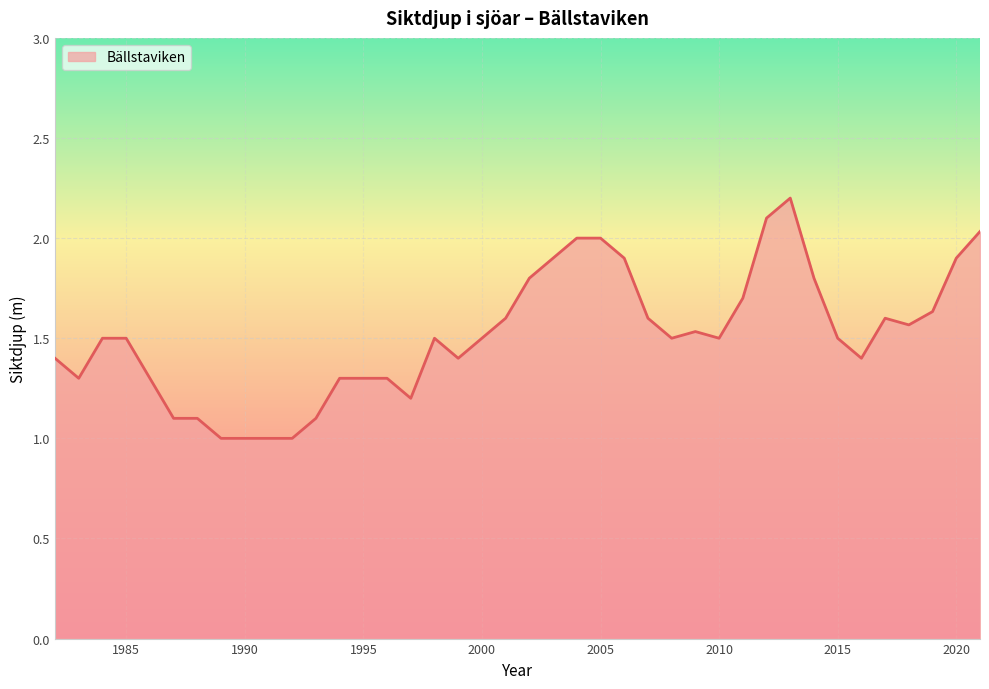

What is the minimum value shown in the chart?

1.0